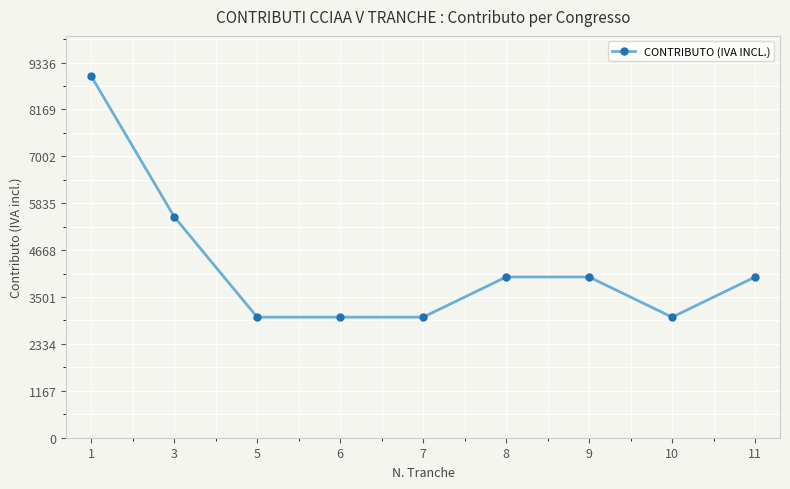

What is the smallest value displayed?

3000.0